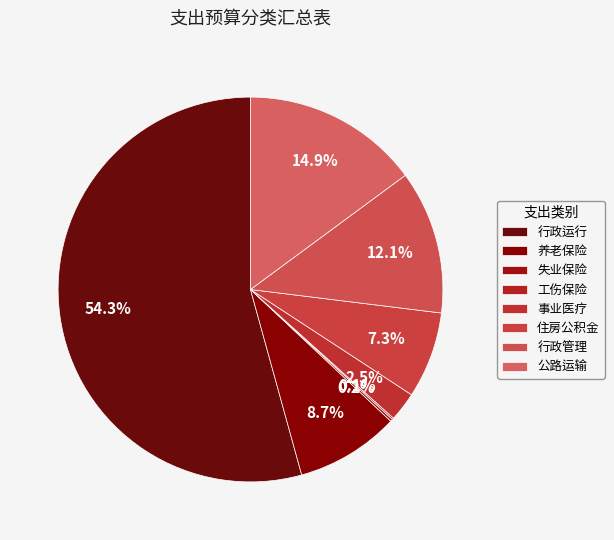

Which slice represents more than half of the pie?

行政运行